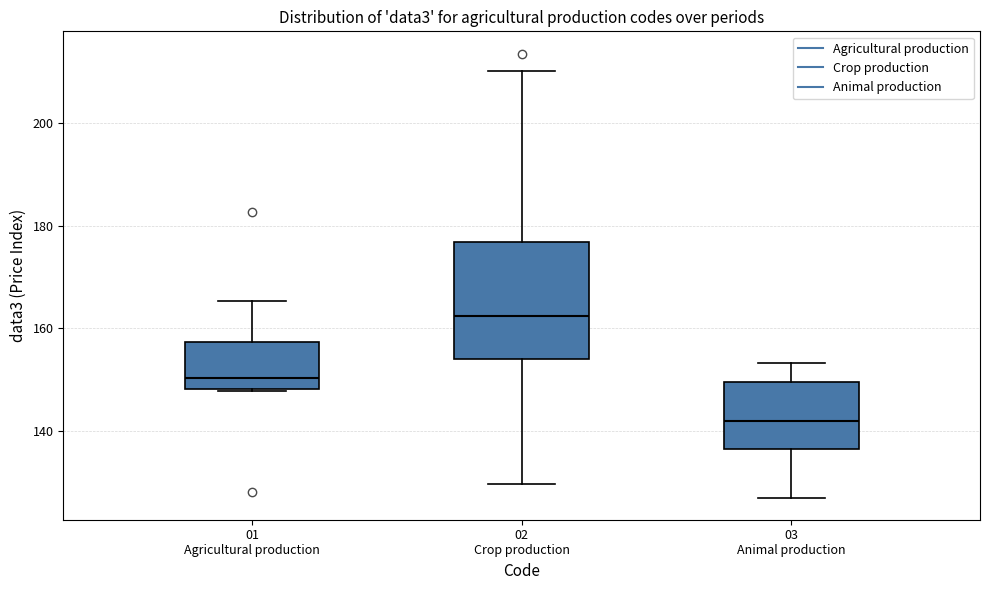

Reading left to right, read every box against the y-axis: the position of its median line, the range the box covers, and the ends of its whiskers. The values are not printed on the chart, so give them approximately, as read against the axis.

01 Agricultural production: median 150, box 148 to 158, whiskers 148 to 166
02 Crop production: median 162, box 154 to 176, whiskers 130 to 210
03 Animal production: median 142, box 136 to 150, whiskers 128 to 154